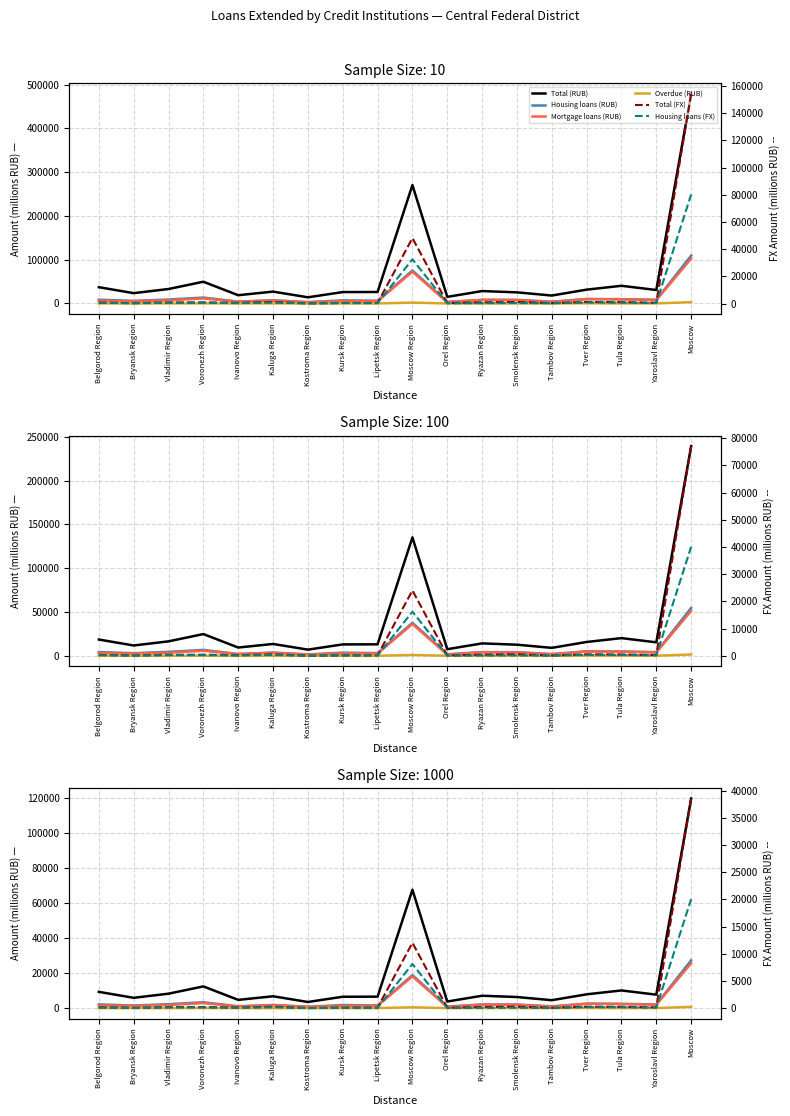

How many values in the Housing loans (RUB) series are below 2093?

9